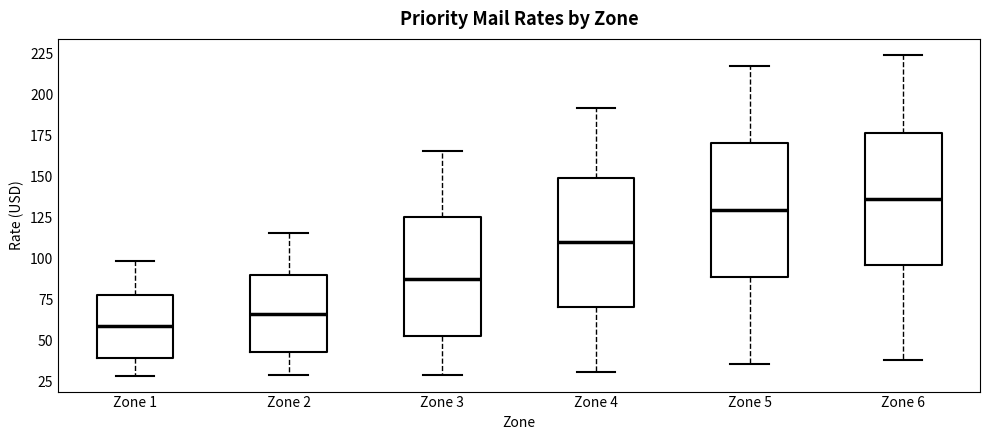

Where is the upper edge of the box for Zone 3 on the y-axis? The values are not printed on the chart, so give them approximately, as read against the axis.

125